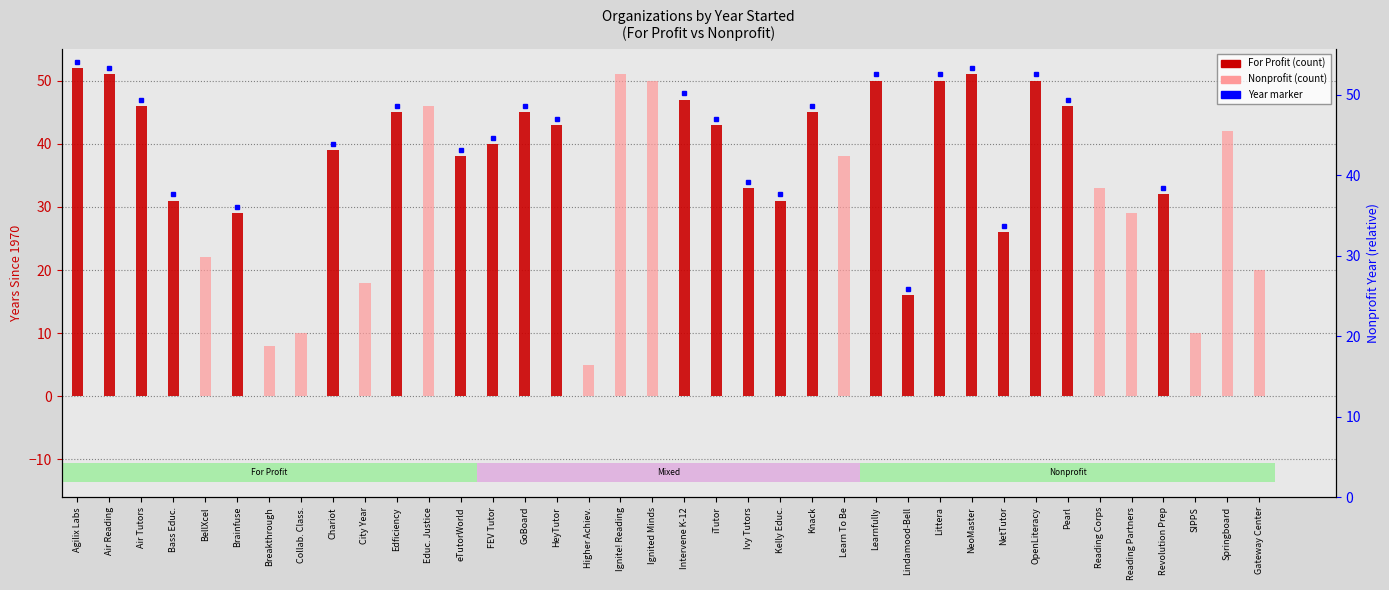

The value of Nonprofit at GoBoard is -16. True or false?

False